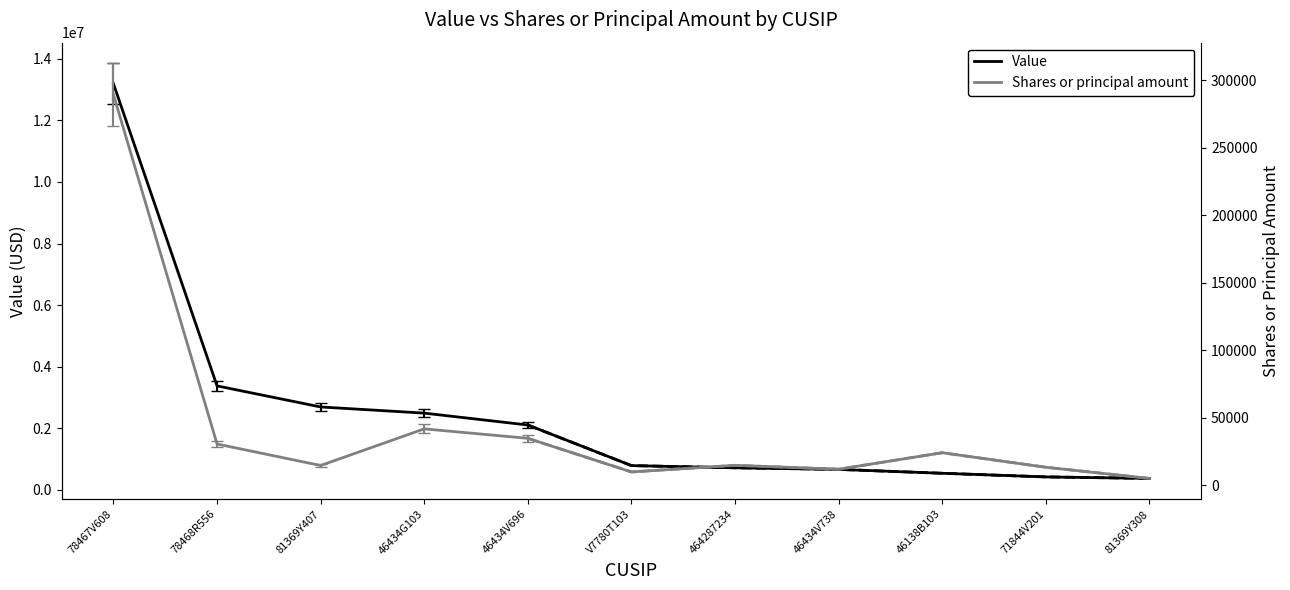

What position from the left is 81369Y308?

11